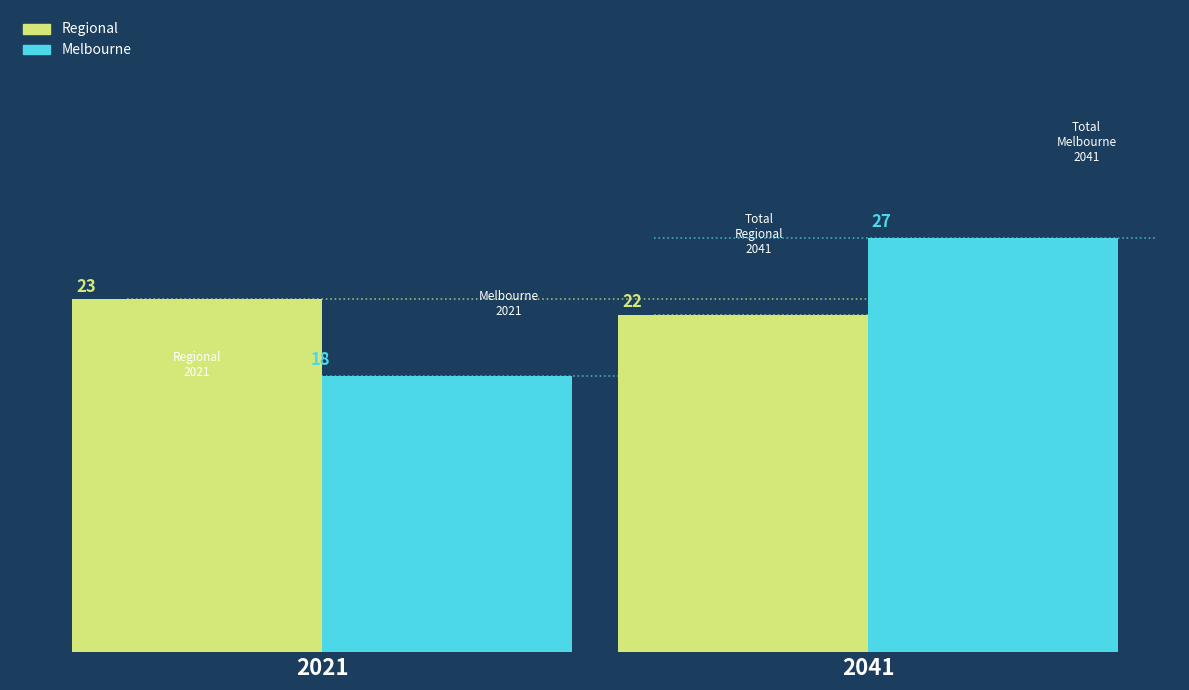

Reading right to left, list all the values displayed in this chart.

Regional: 22	23
Melbourne: 27	18